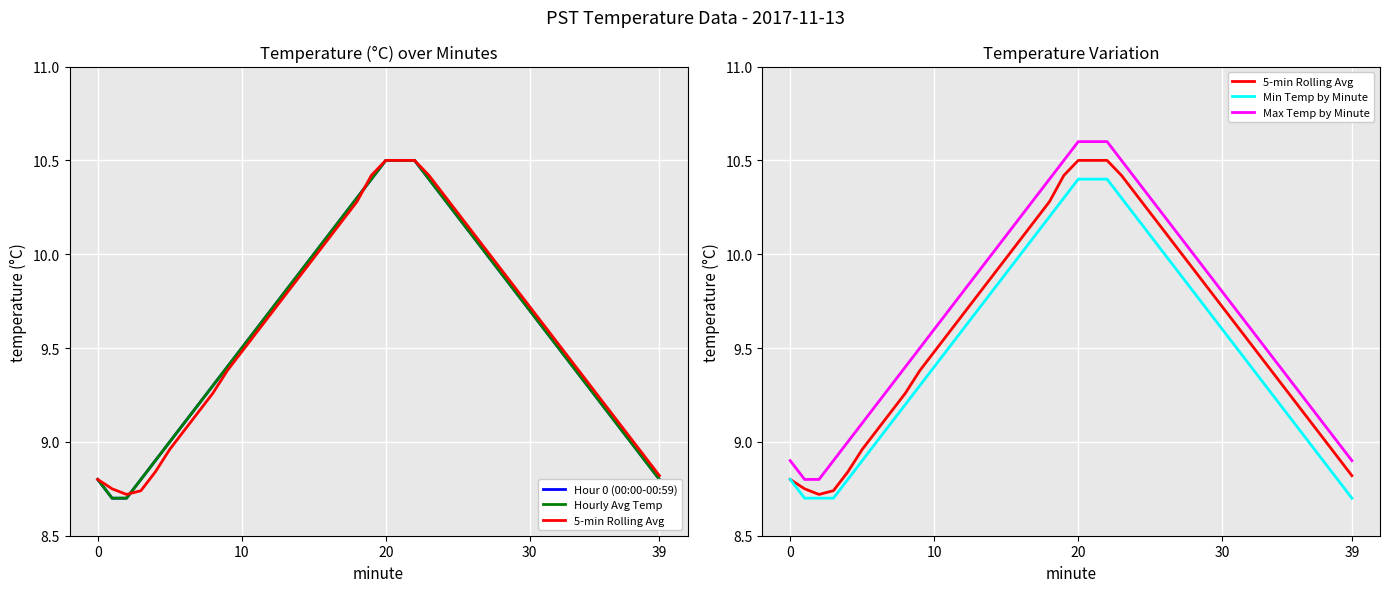

True or false: Max Temp by Minute and Min Temp by Minute intersect in this chart.

False